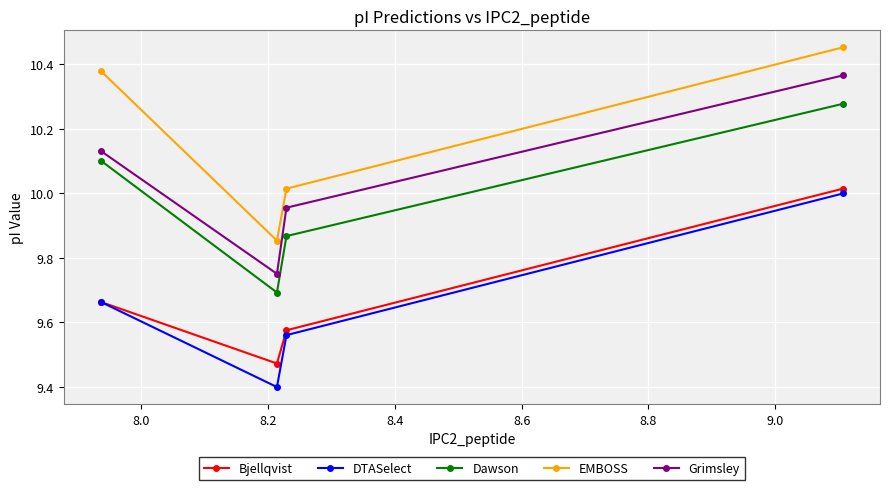

Which series has the largest total across all categories?

EMBOSS